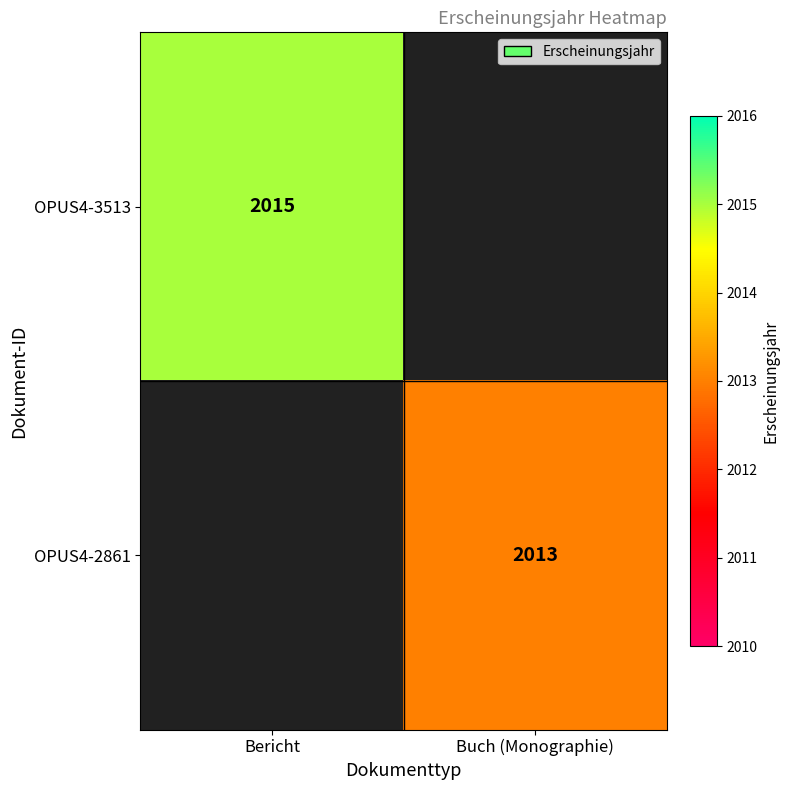

Is the value of OPUS4-2861 at Buch (Monographie) greater than the value of OPUS4-3513 at Bericht?

No